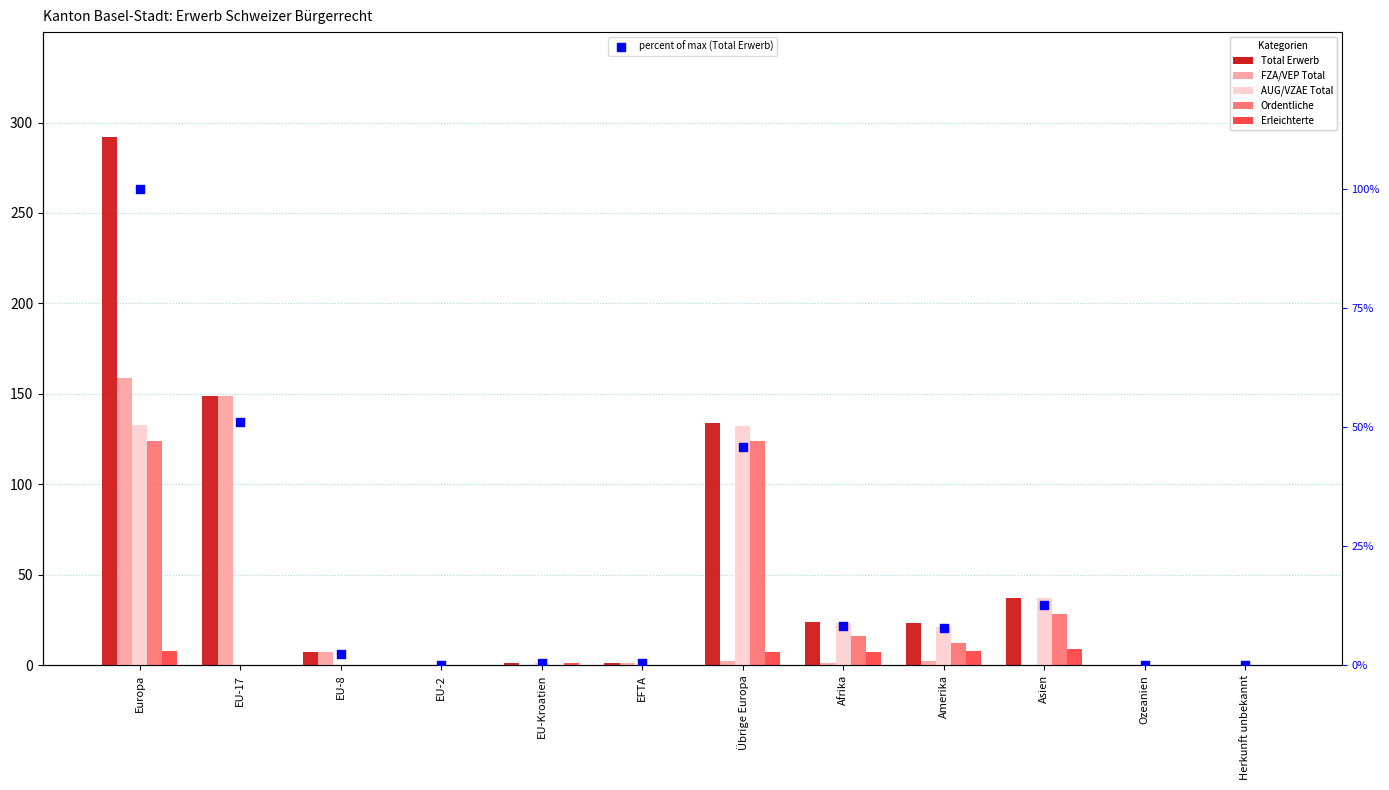

At which category is the sum across all series the highest?

Europa